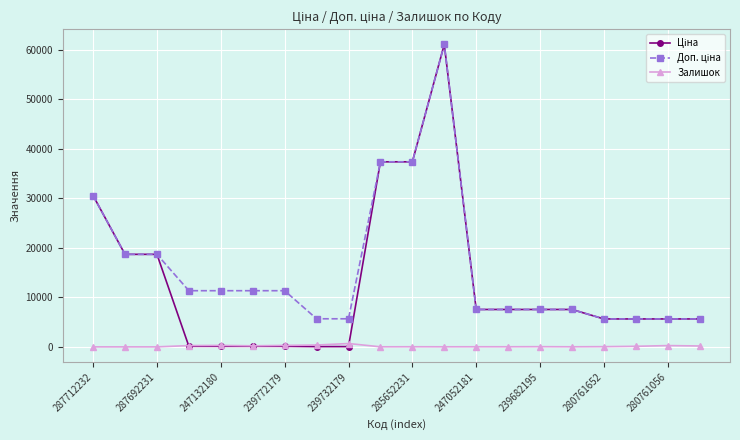

What is the greatest value displayed?

61024.7